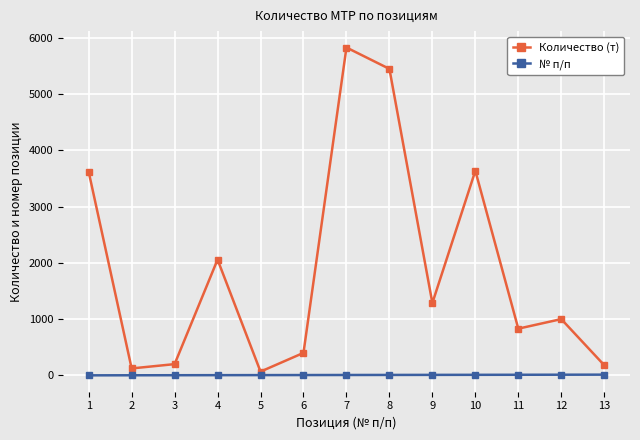

What is the maximum value shown in the chart?

5825.0